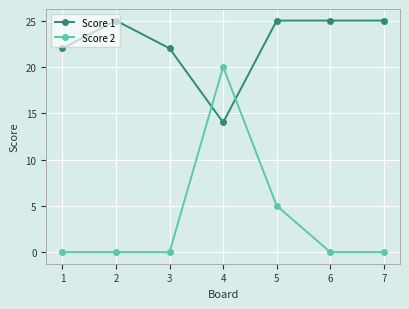

True or false: Score 1 and Score 2 cross at least once.

True